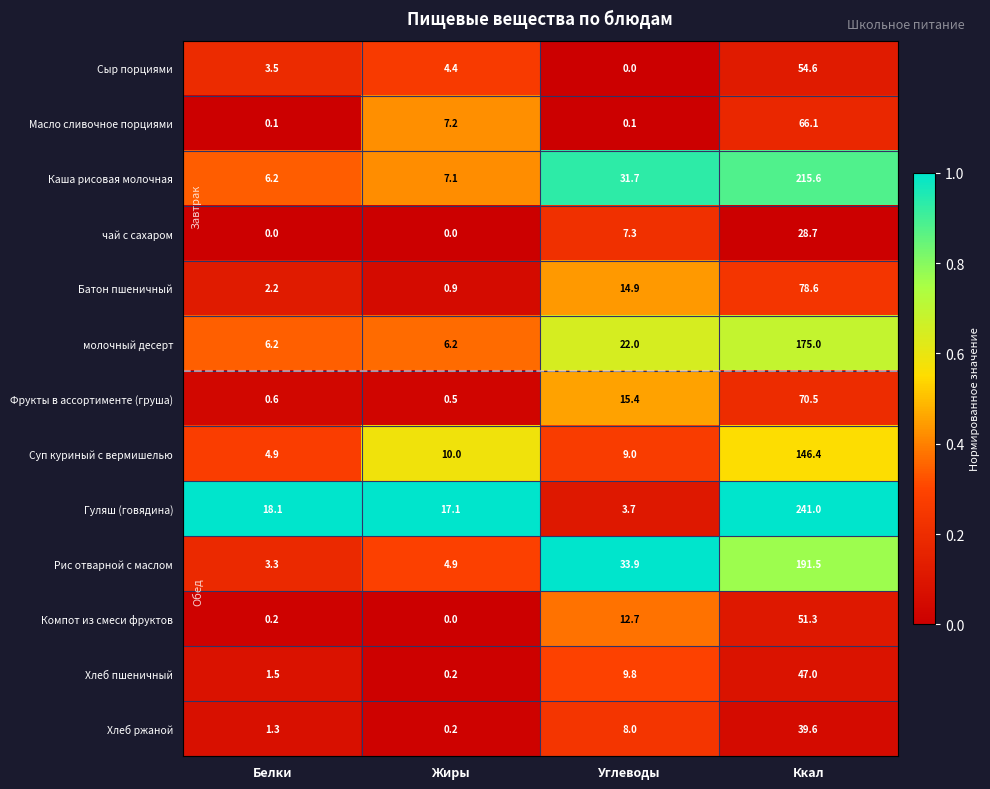

The Батон пшеничный series shows 0.9 at Жиры. True or false?

True